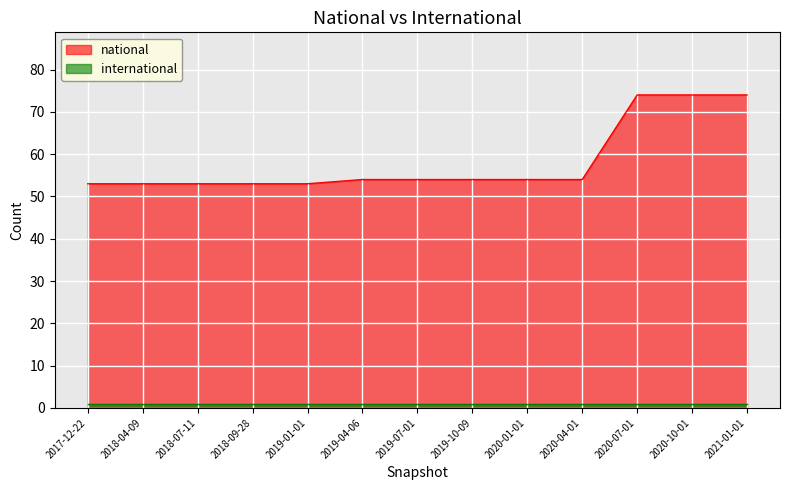

Count the number of categories in the chart.

13